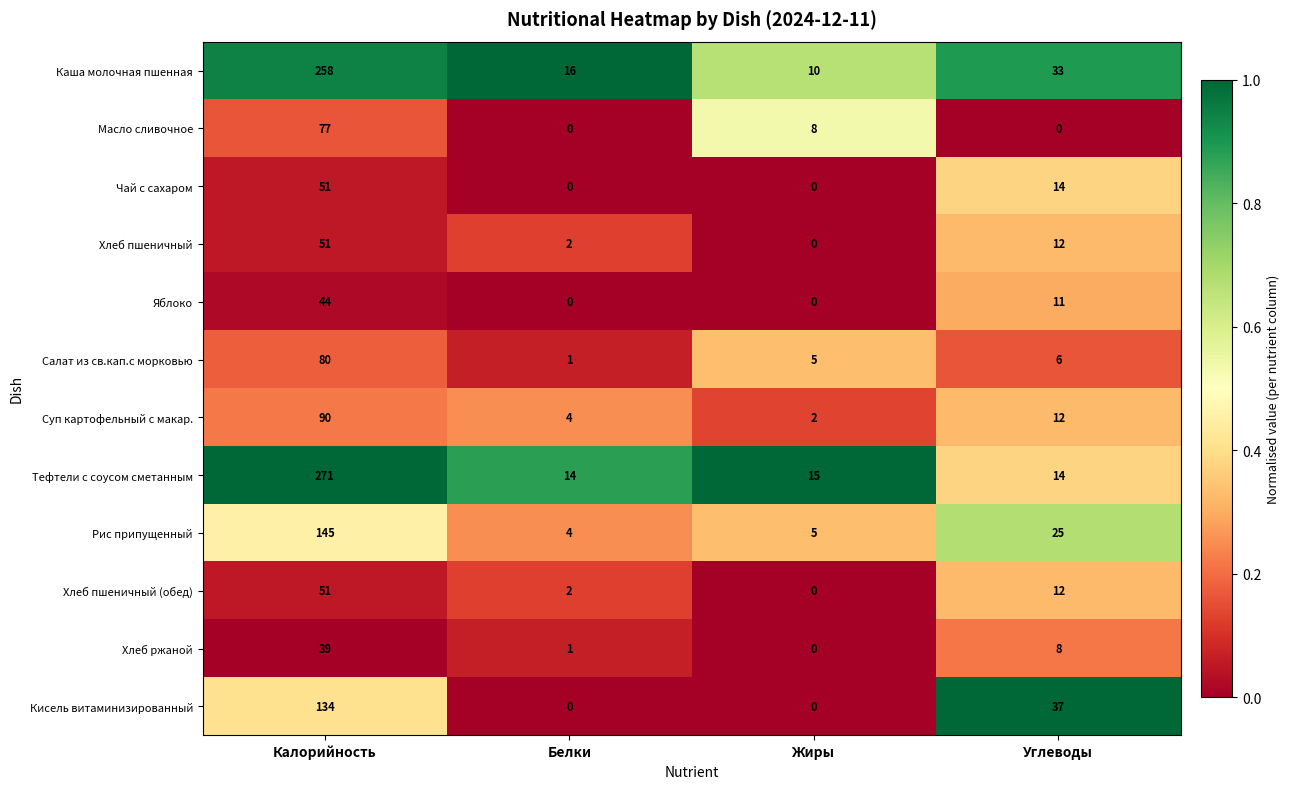

At which label is Масло сливочное closest to 38?

Жиры